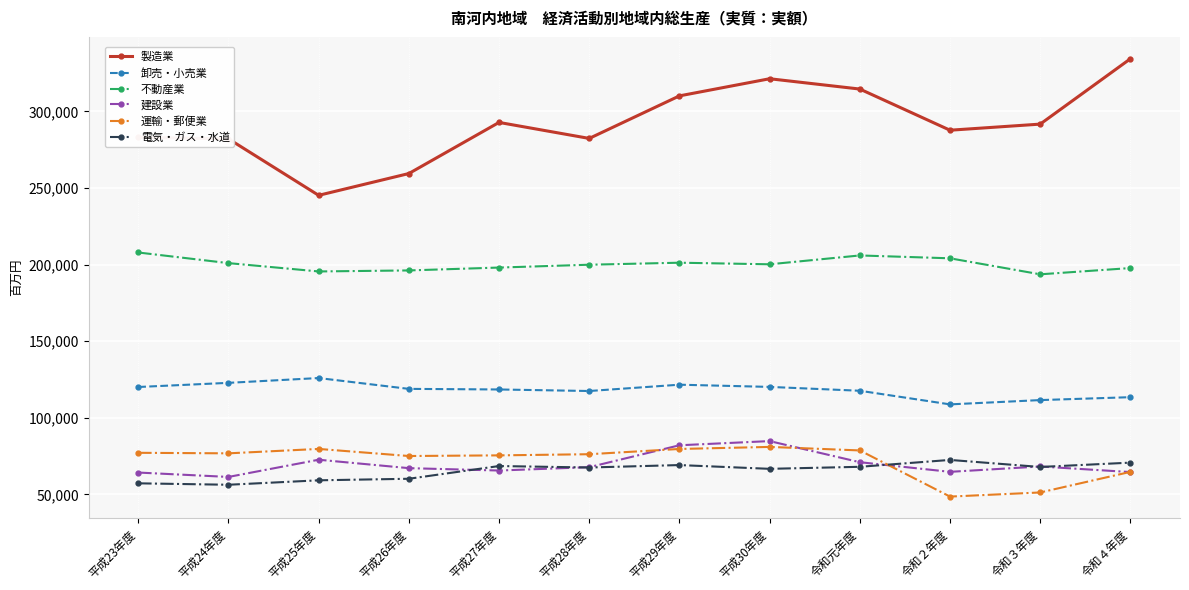

True or false: 電気・ガス・水道 and 卸売・小売業 intersect in this chart.

False